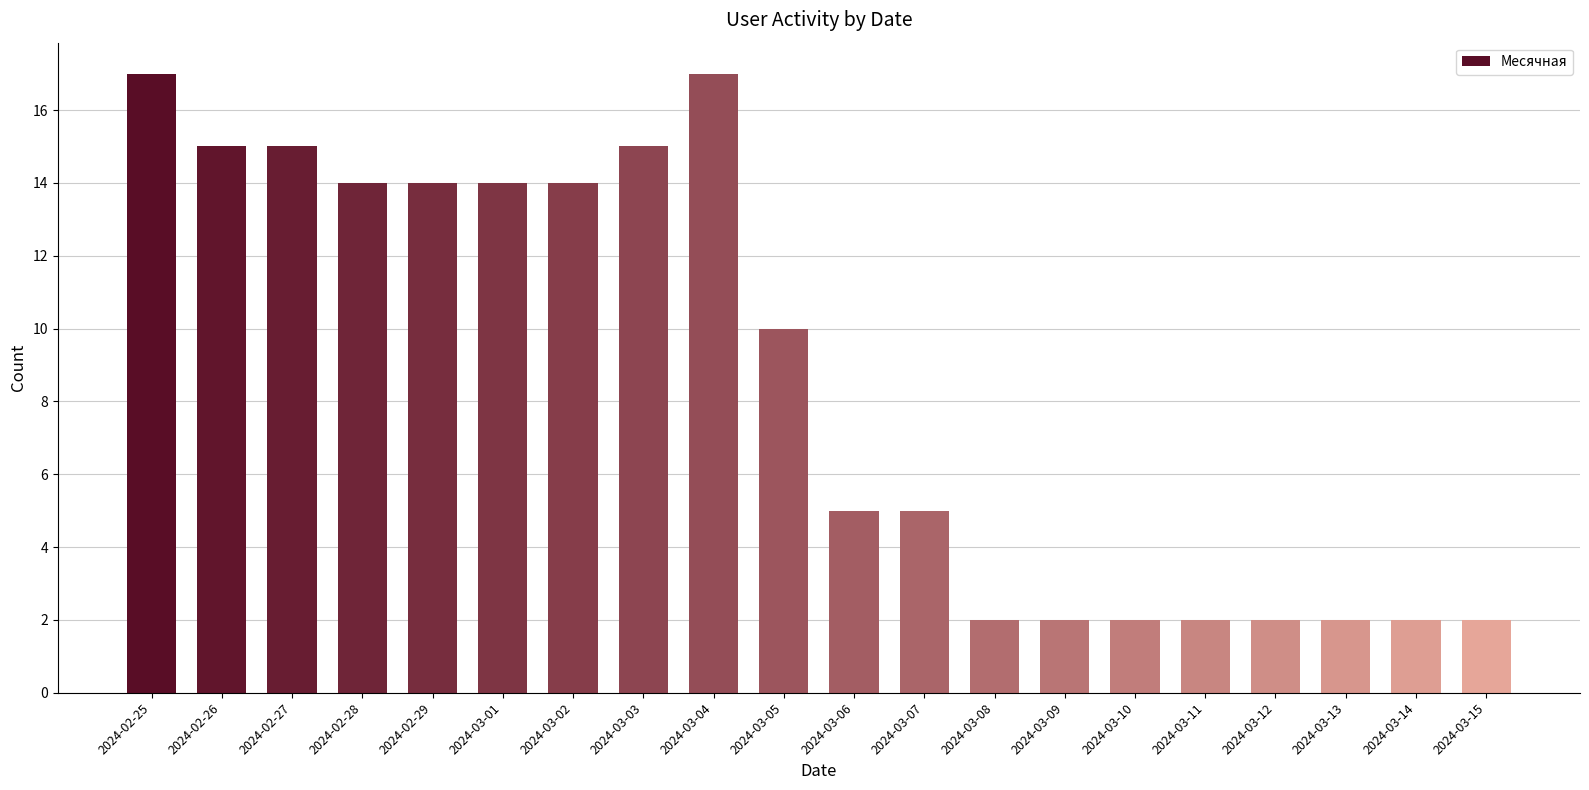

What is the change in value from 2024-02-28 to 2024-03-10?

-12